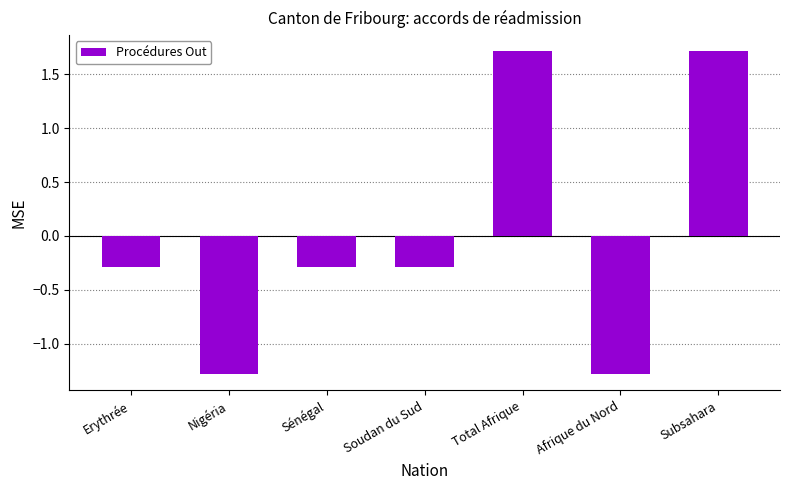

How many data points does each series have?

7